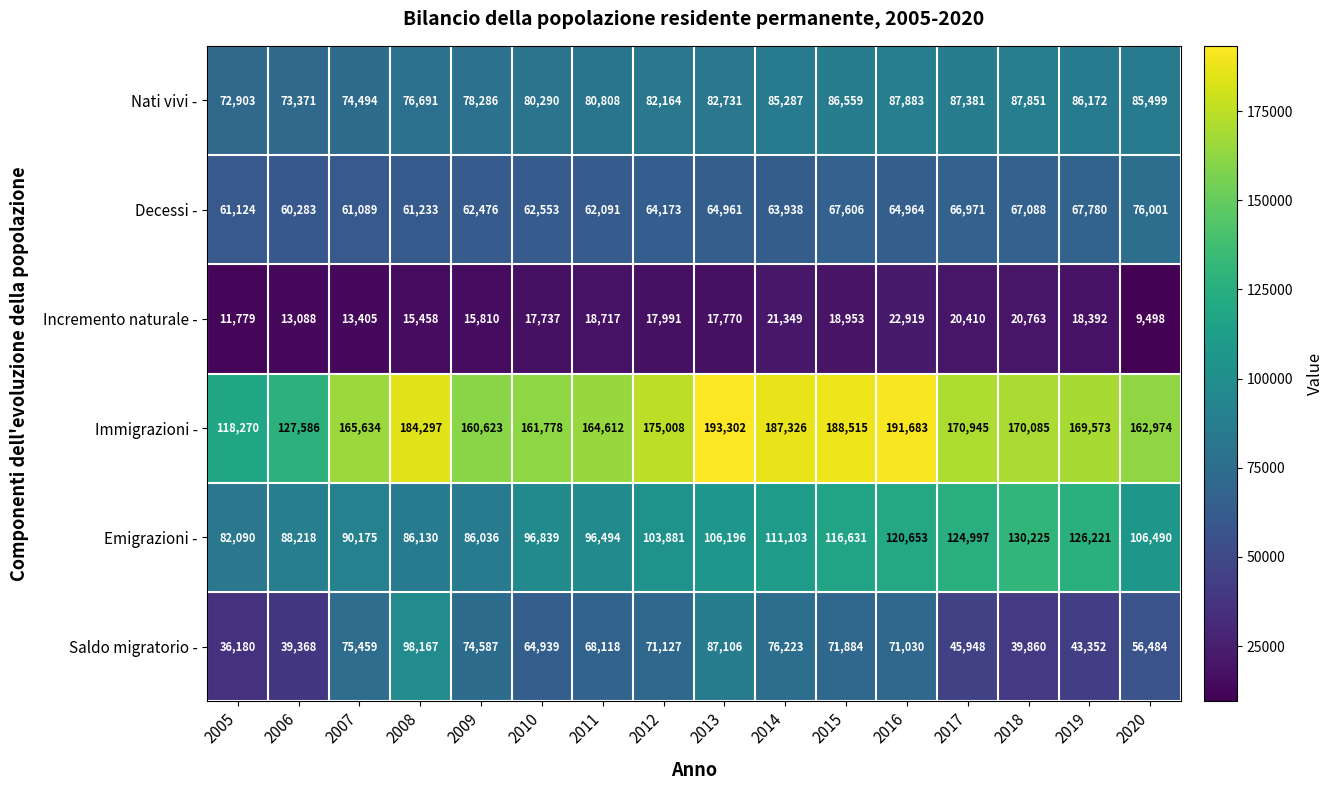

Between 2011 and 2016, which series saw the biggest shift?

Immigrazioni -